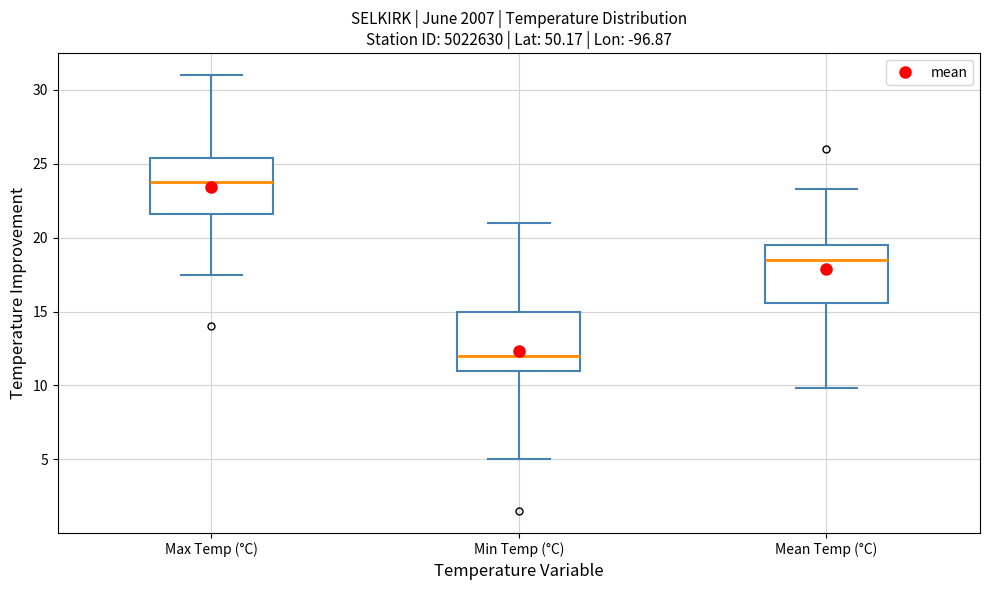

Where does the lower whisker of the box for Mean Temp (°C) end on the y-axis? The values are not printed on the chart, so give them approximately, as read against the axis.

10.0